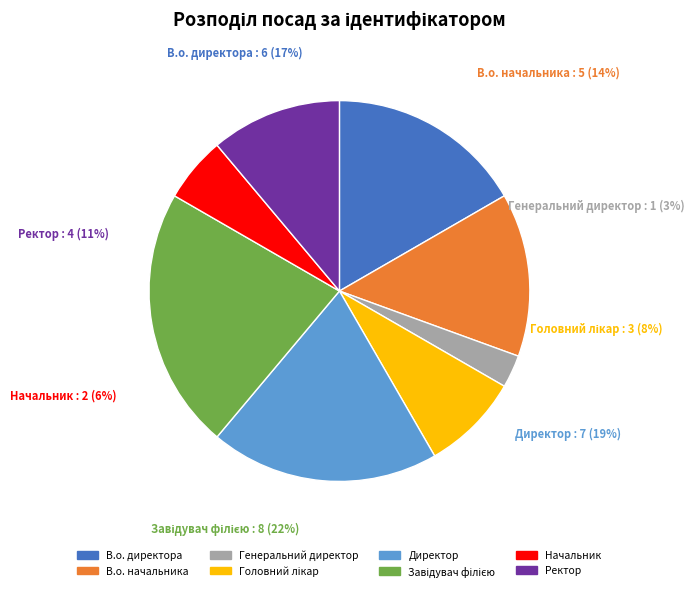

What portion of the pie excludes Завідувач філією?

77.8%